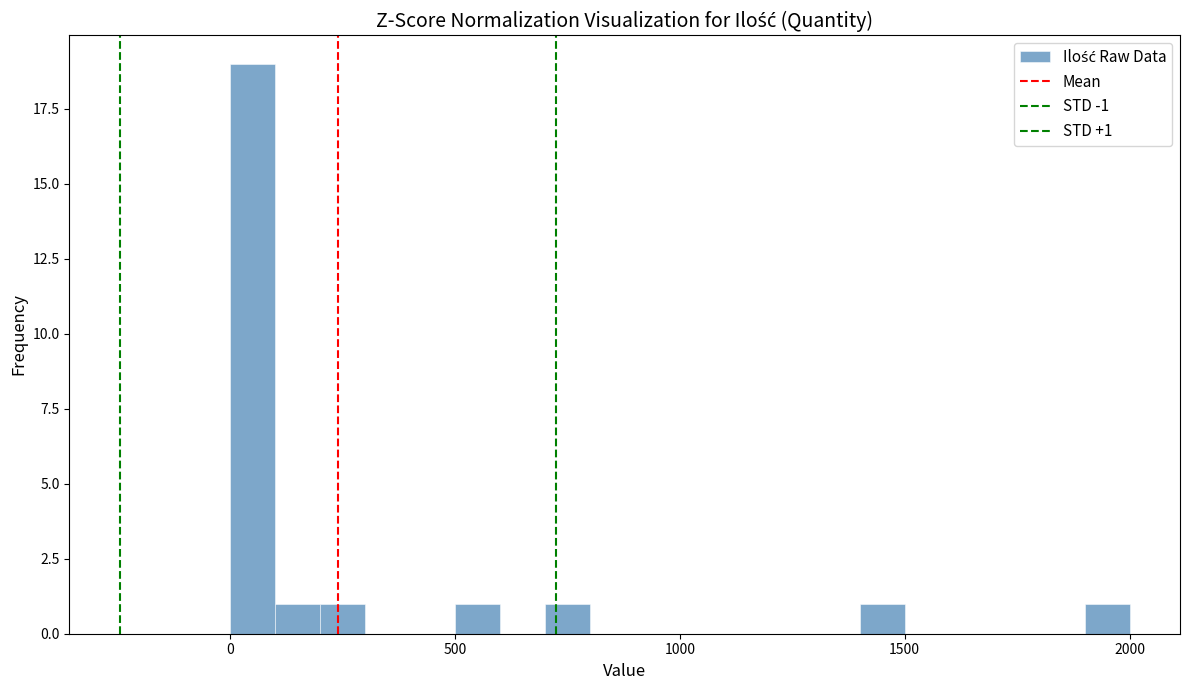

Around what value on the x-axis is the tallest bar? Give the approximate position of its centre, as read against the axis.

50